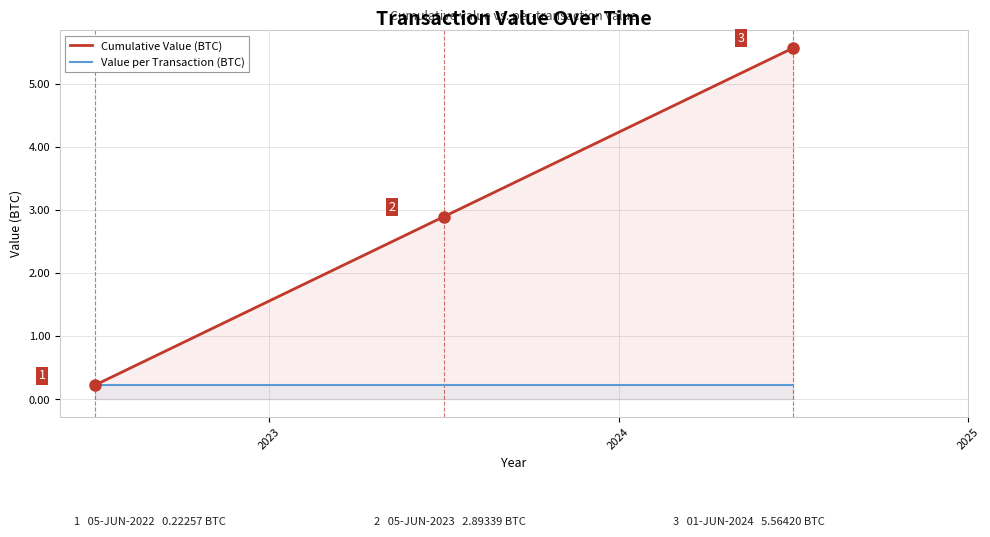

Rank the series by their average value, from lowest to highest.

Value per Transaction (BTC), Cumulative Value (BTC)